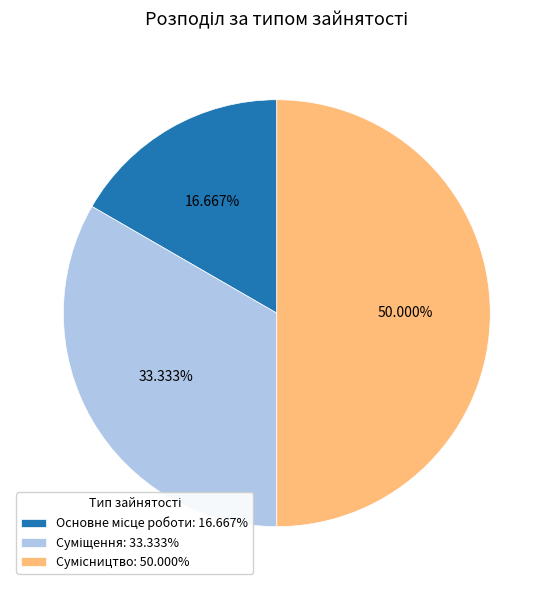

How many slices are in this pie chart?

3